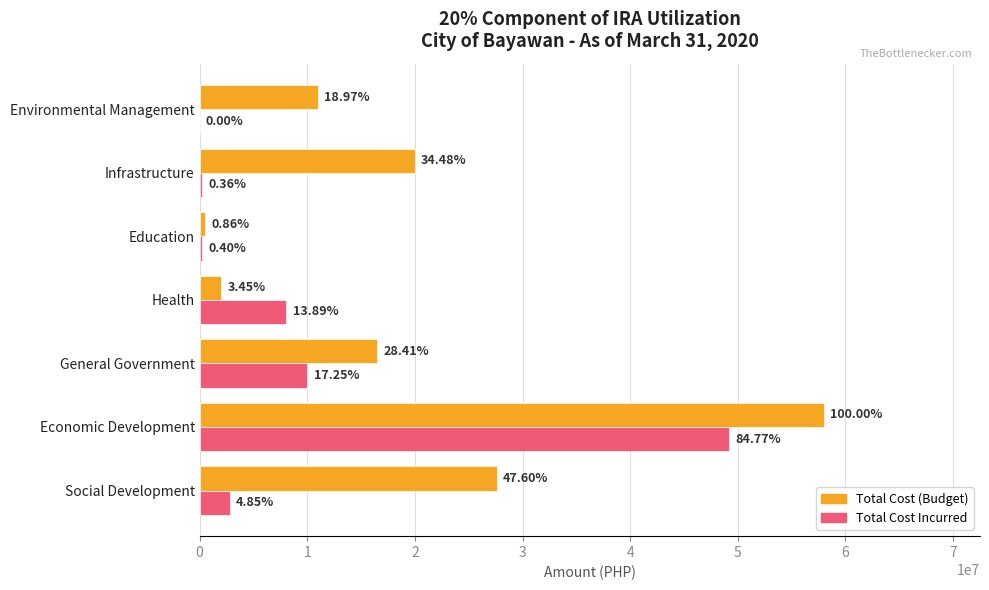

What is the value of the Total Cost Incurred bar at the 6th from the left?

206872.0